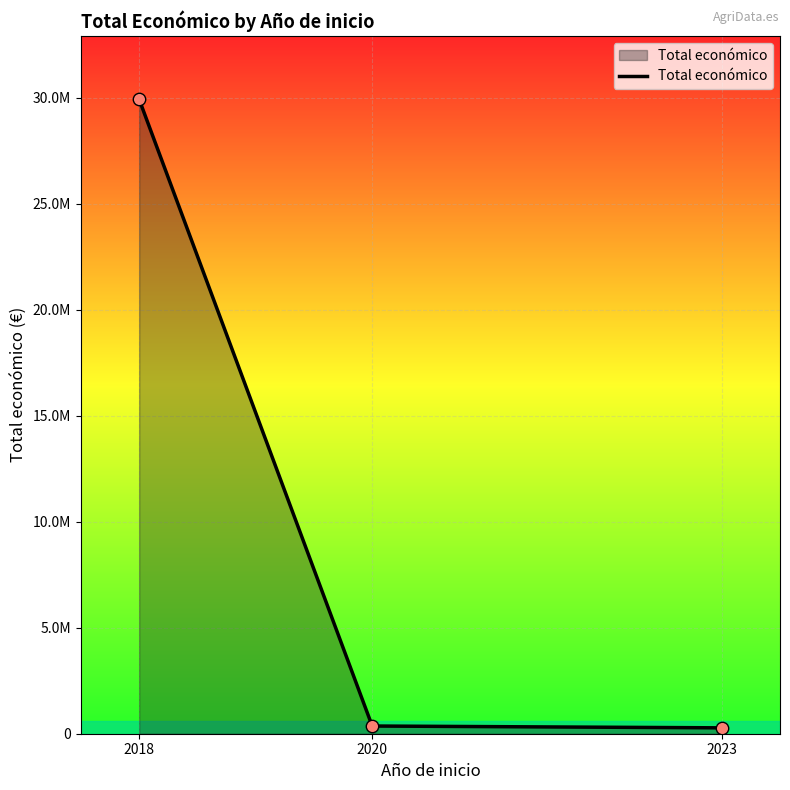

Does the chart have visible grid lines?

Yes